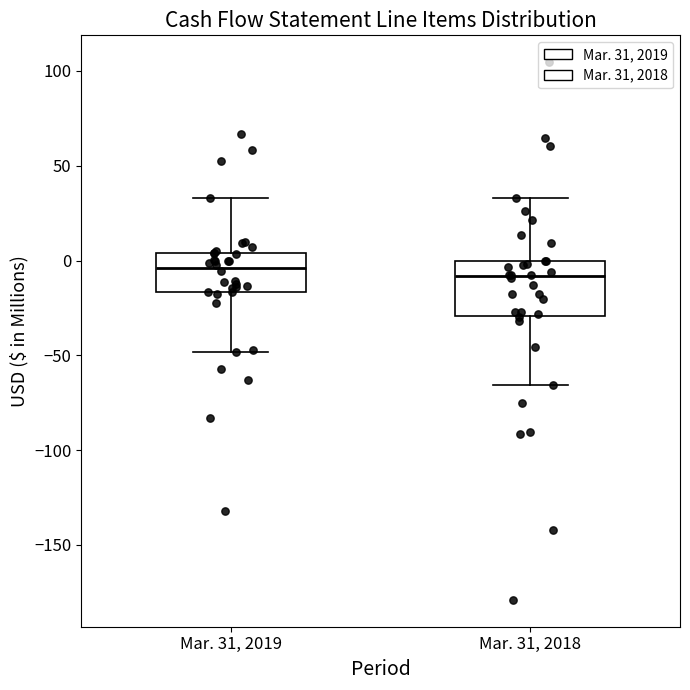

Reading left to right, transcribe this box plot: for each box, give where its median line is, the range the box spans, and where its two whiskers end, as read against the y-axis. The values are not printed on the chart, so give them approximately, as read against the axis.

Mar. 31, 2019: median -5, box -15 to 5, whiskers -50 to 35
Mar. 31, 2018: median -10, box -30 to 0, whiskers -65 to 35